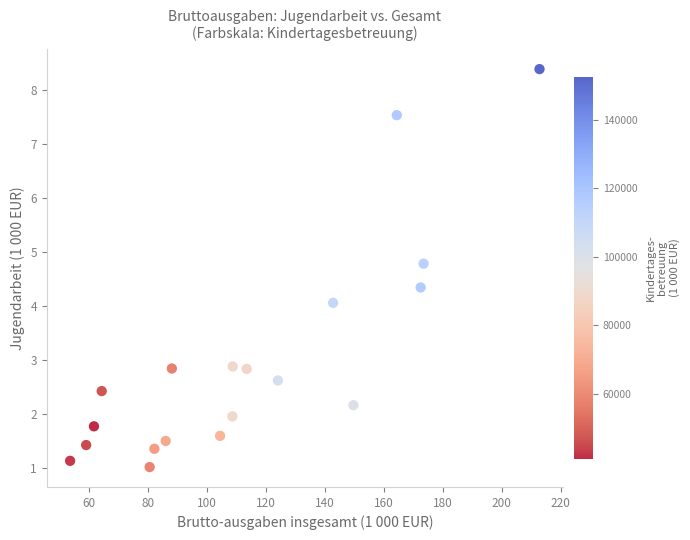

What is the range of X values (max minus min)?

159.2